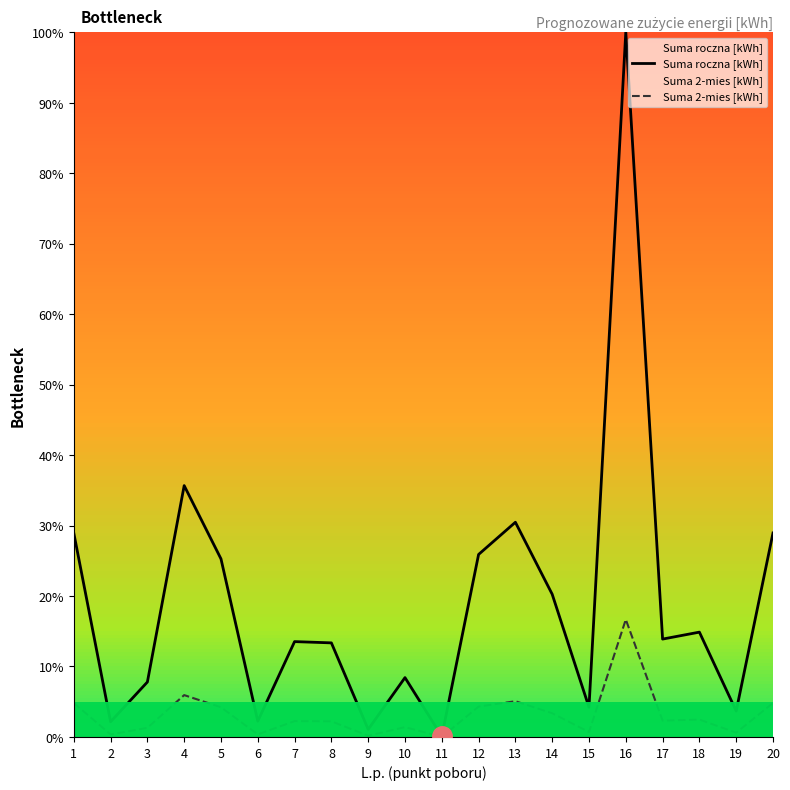

Count the number of categories in the chart.

20